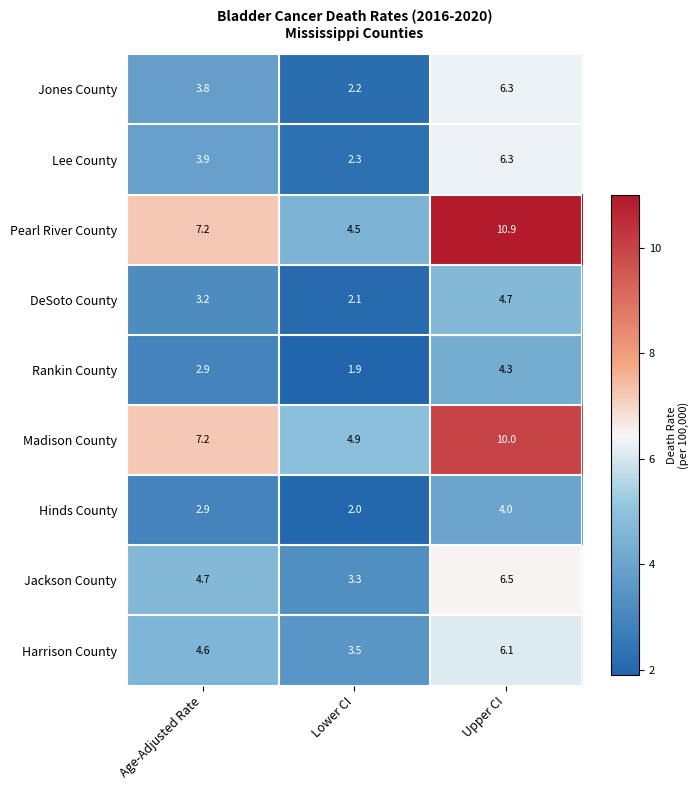

Rank the series at Lower CI from lowest to highest value.

Rankin County, Hinds County, DeSoto County, Jones County, Lee County, Jackson County, Harrison County, Pearl River County, Madison County